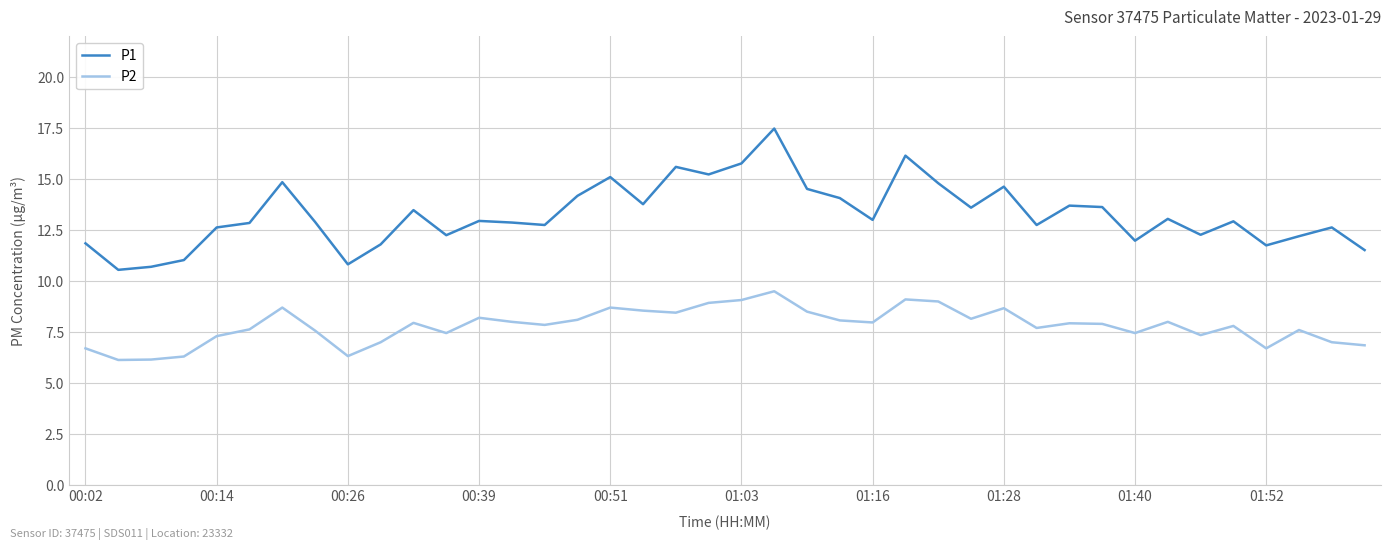

What is the average value of the P2 series?

7.8